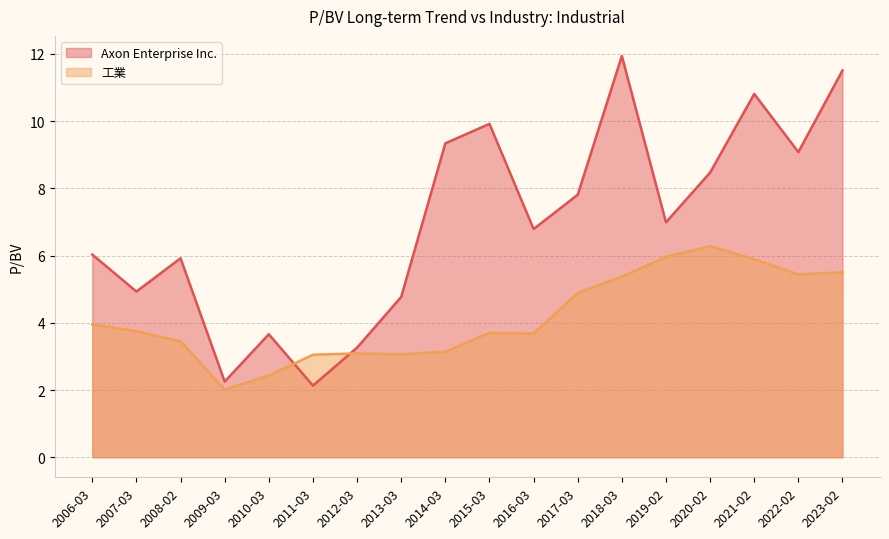

True or false: 工業 has a value of 3.5 at 2008-02.

True